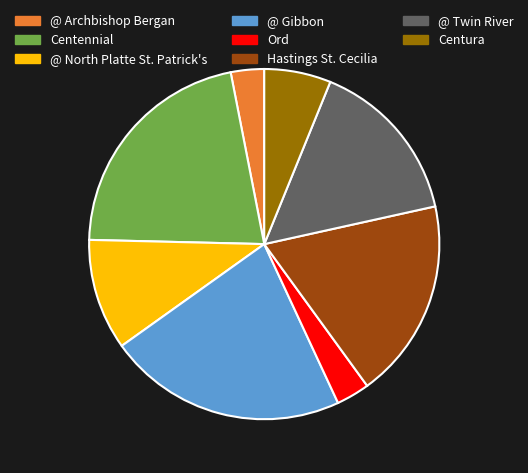

Does @ Gibbon represent more than half of the total?

No